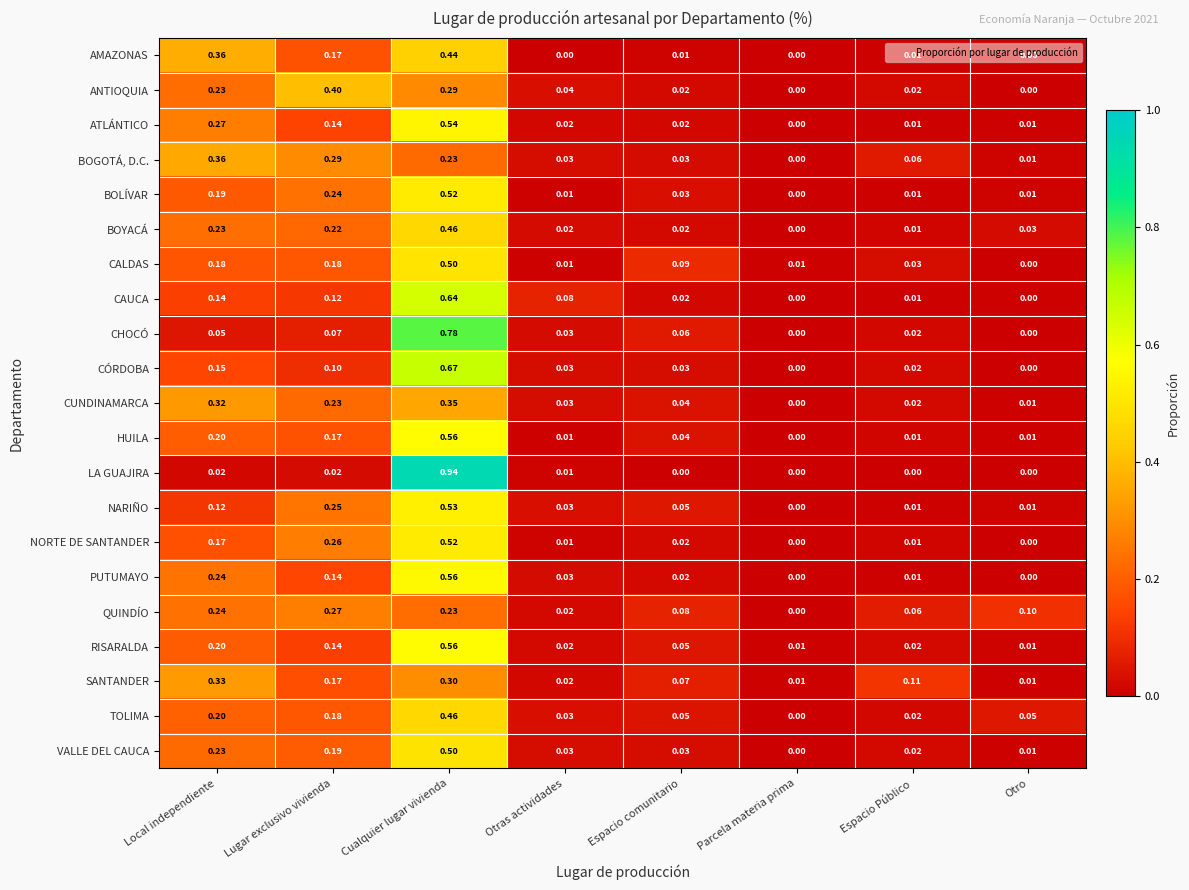

At how many categories does at least one series exceed 0?

8